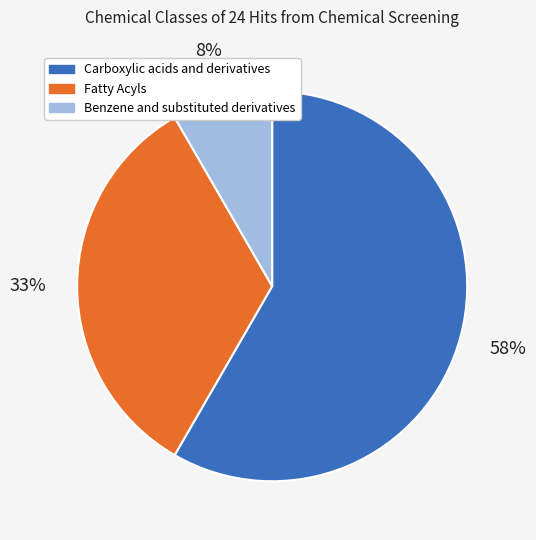

Does Carboxylic acids and derivatives account for over 50% of the chart?

Yes